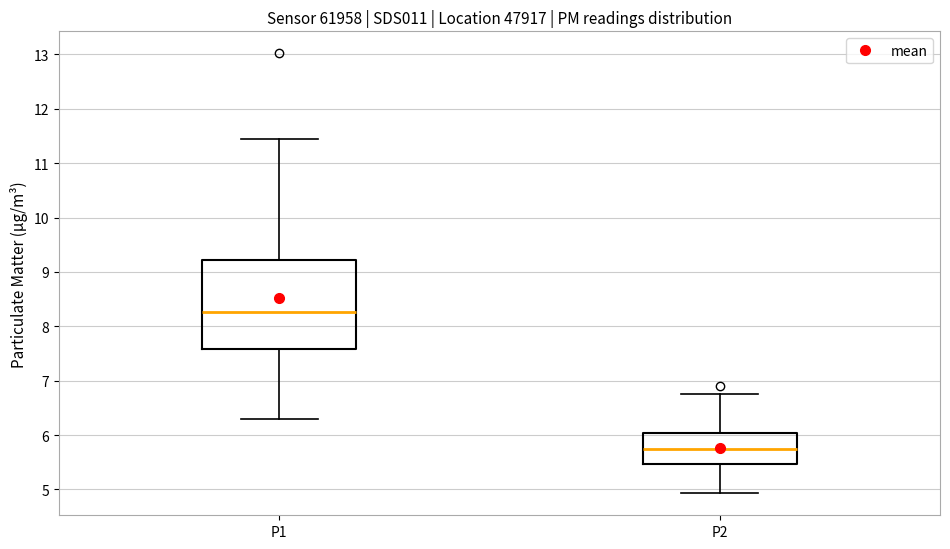

Reading left to right, read every box against the y-axis: the position of its median line, the range the box covers, and the ends of its whiskers. The values are not printed on the chart, so give them approximately, as read against the axis.

P1: median 8.3, box 7.6 to 9.2, whiskers 6.3 to 11.5
P2: median 5.8, box 5.5 to 6.0, whiskers 4.9 to 6.8